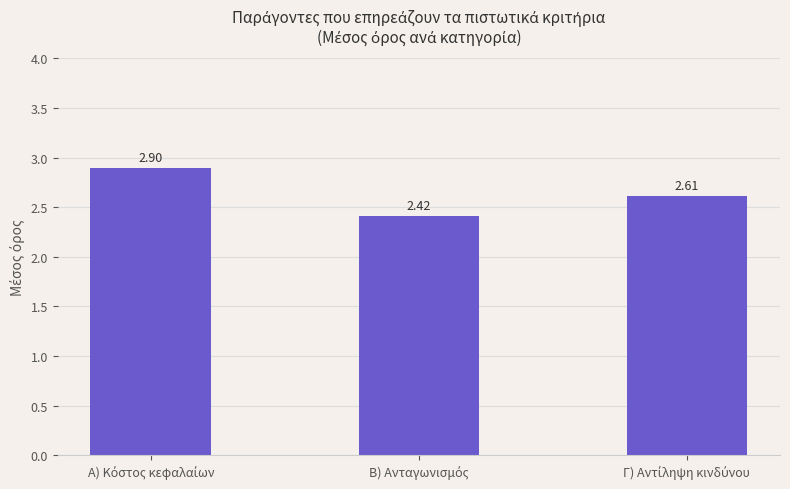

What is the sum of all values?

7.9